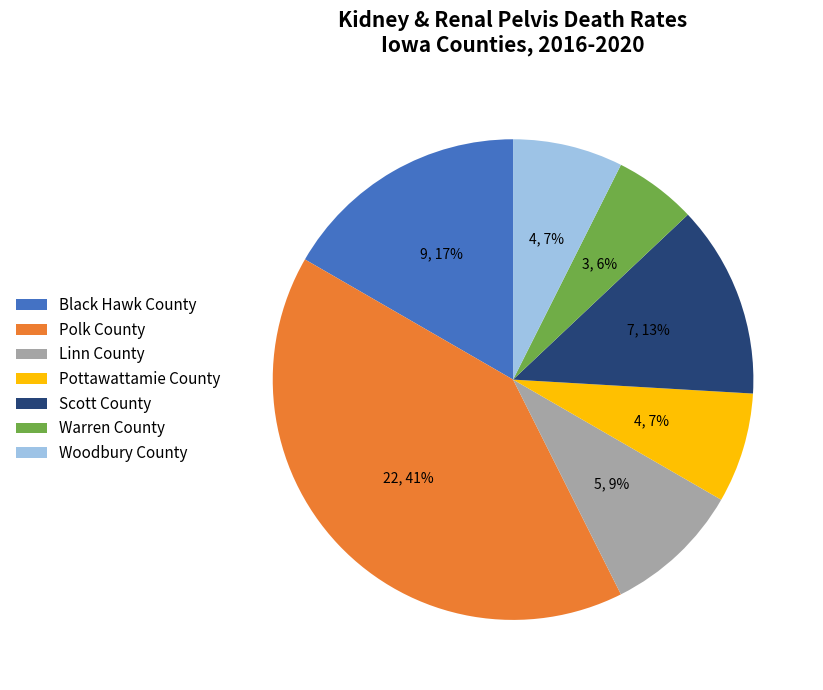

Is the sum of Black Hawk County and Scott County greater than half?

No